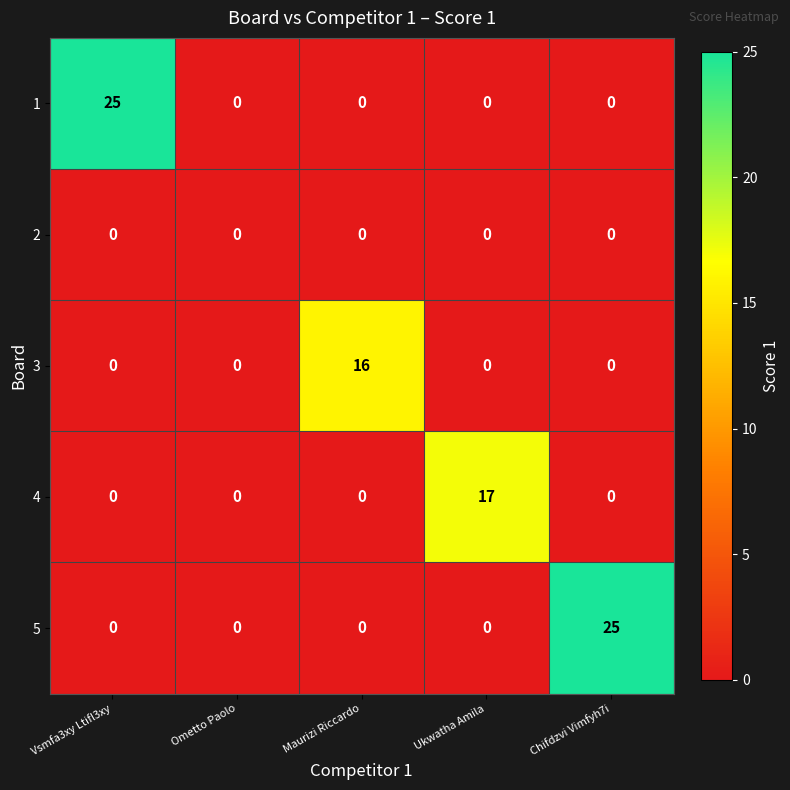

What is the difference between the highest and lowest values at Vsmfa3xy Ltifl3xy?

25